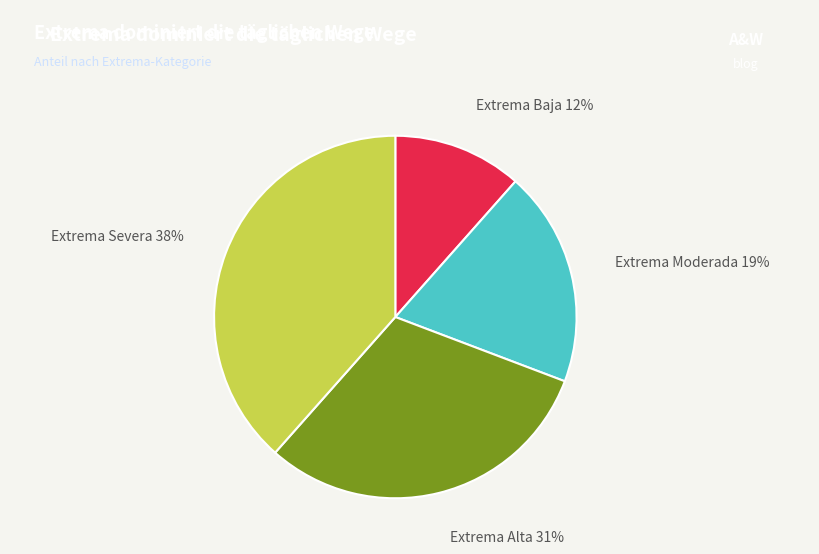

Count the number of slices in the pie.

4